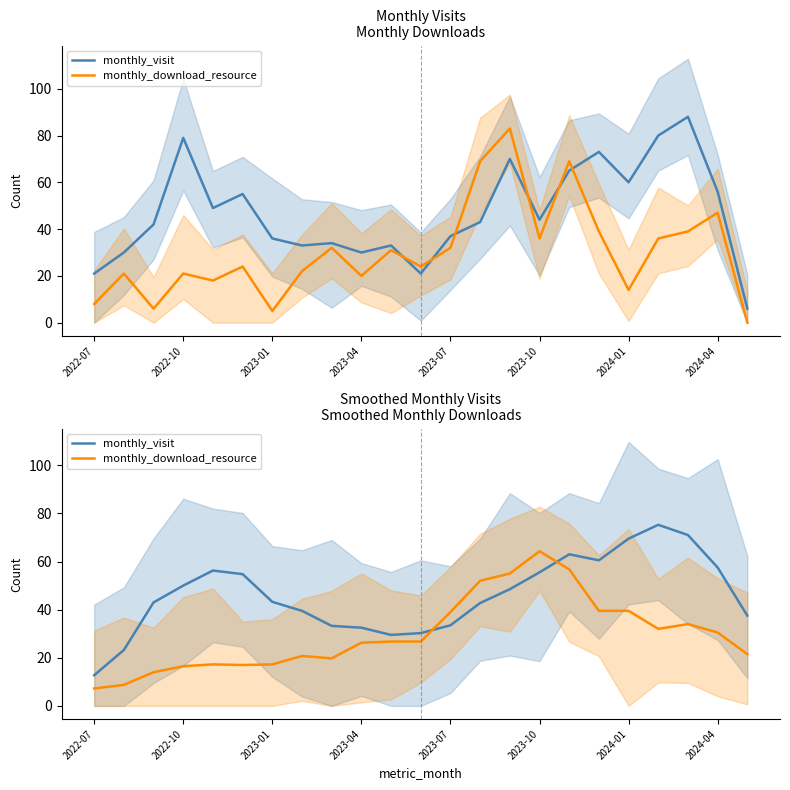

Is it true that monthly_download_resource equals 5.2 at 2023-01?

False